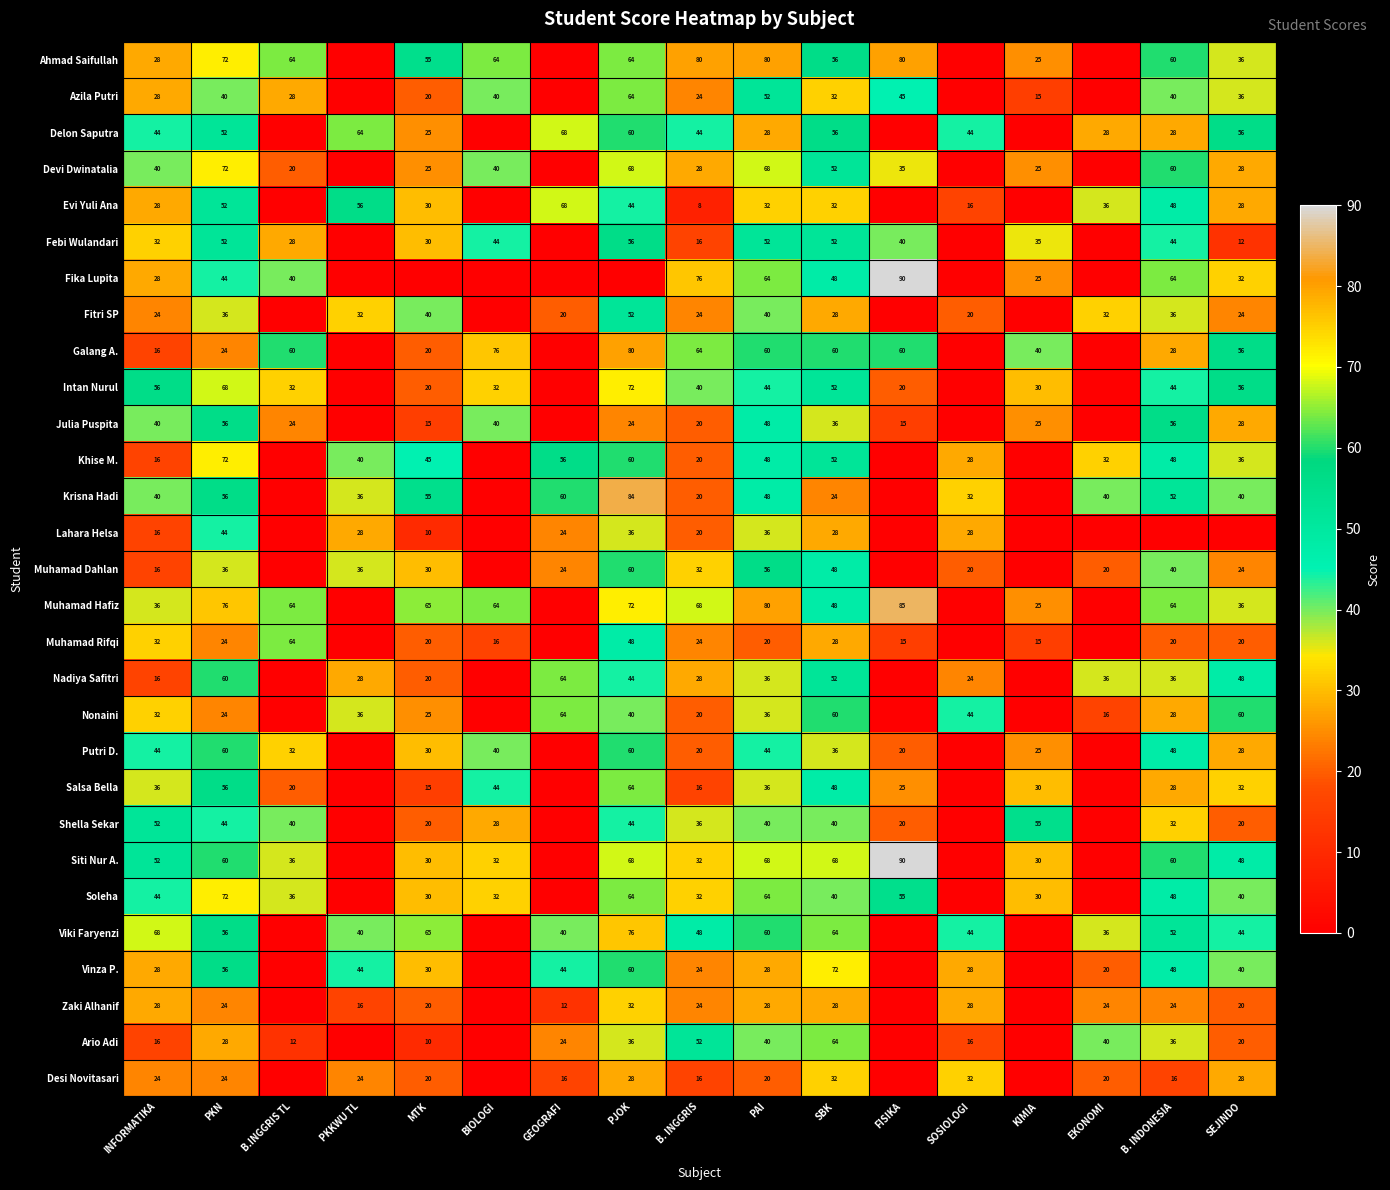

True or false: Muhamad Dahlan has a value of 35 at SOSIOLOGI.

False